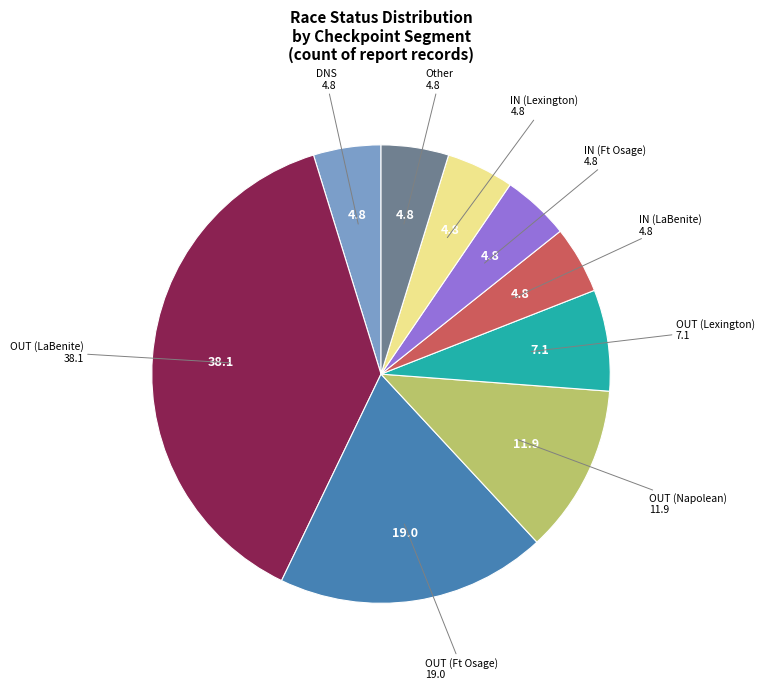

Which category has the biggest portion of the pie?

OUT (LaBenite)